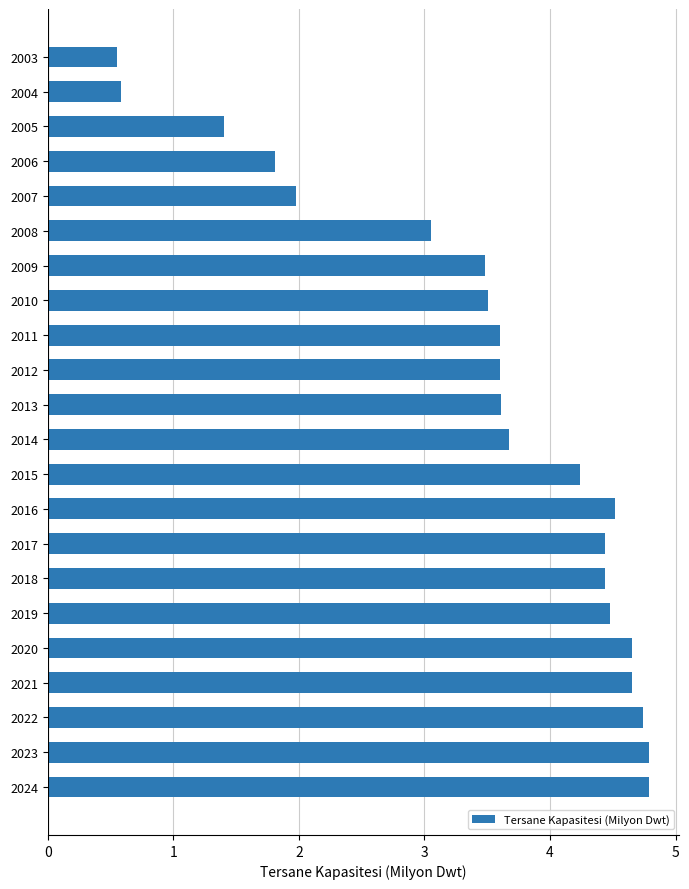

What is the value of the 22nd bar from the top?

4.8